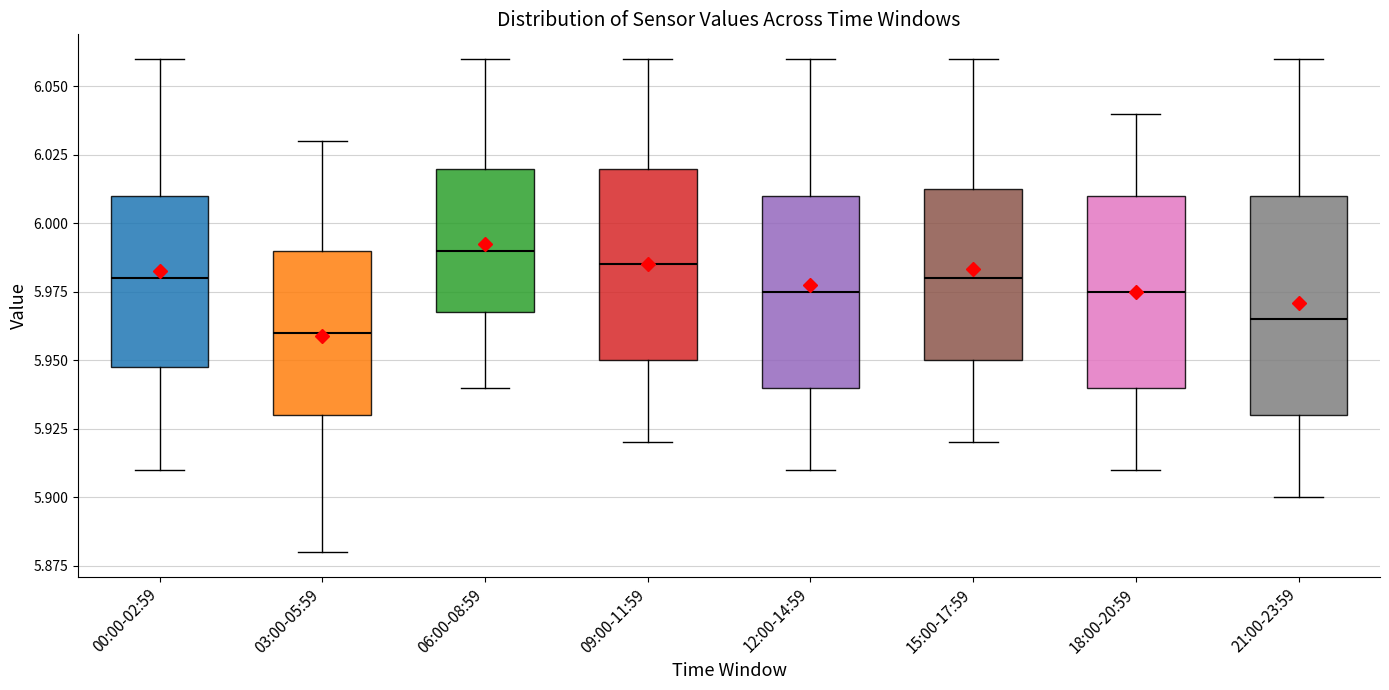

Where is the lower edge of the box for 15:00-17:59 on the y-axis? The values are not printed on the chart, so give them approximately, as read against the axis.

5.950